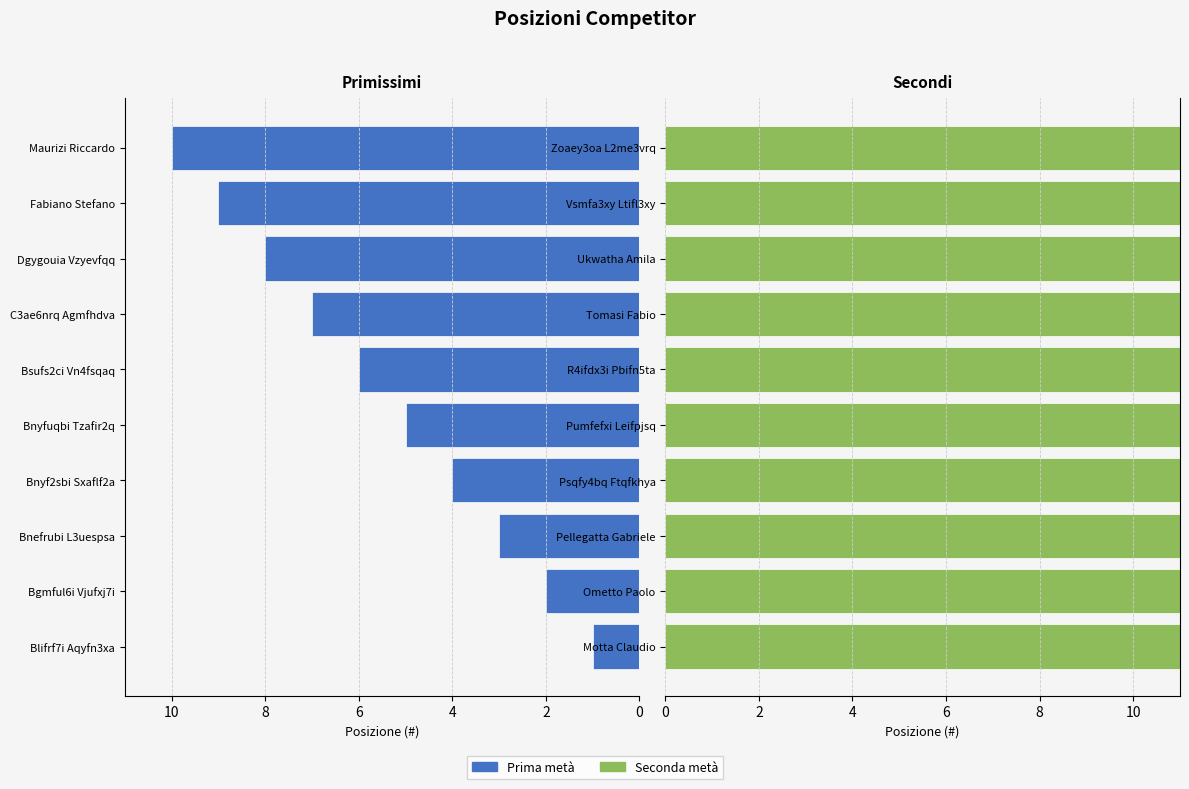

Count the number of categories in the chart.

10